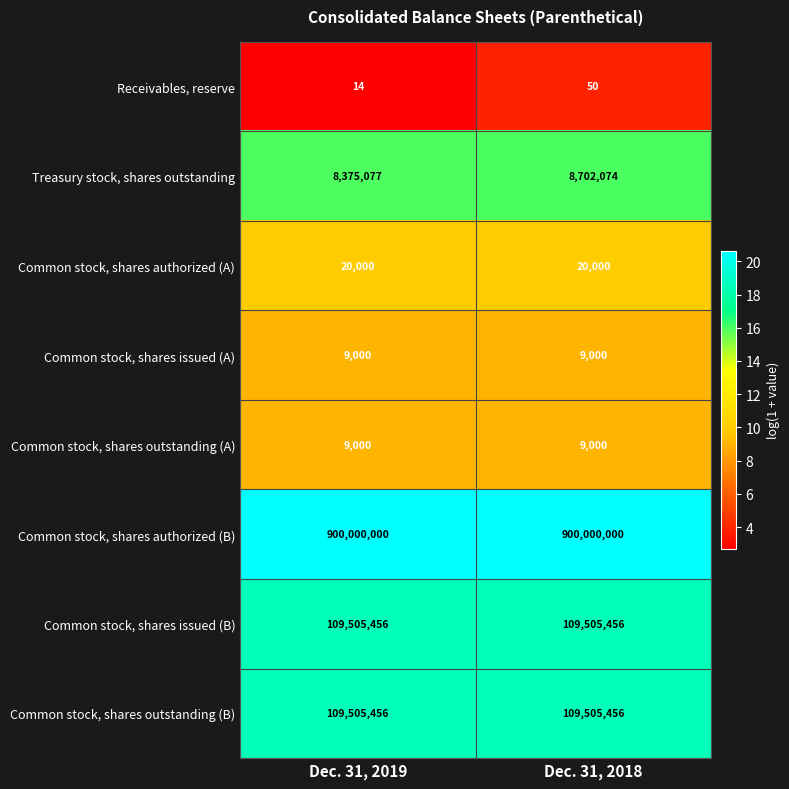

At how many categories does at least one series exceed 20?

2